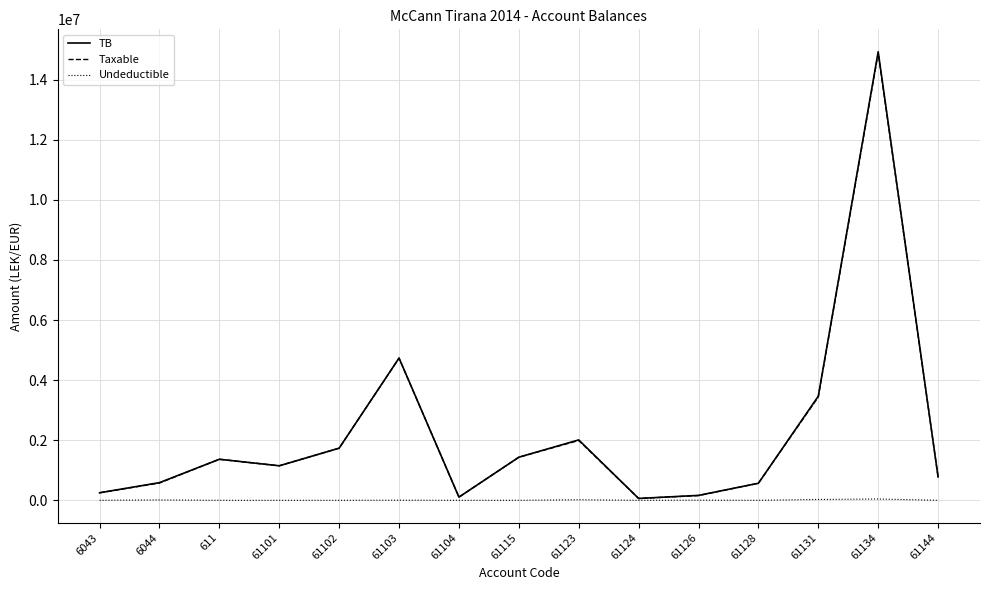

The value of Taxable at 61103 is 8422012.5. True or false?

False